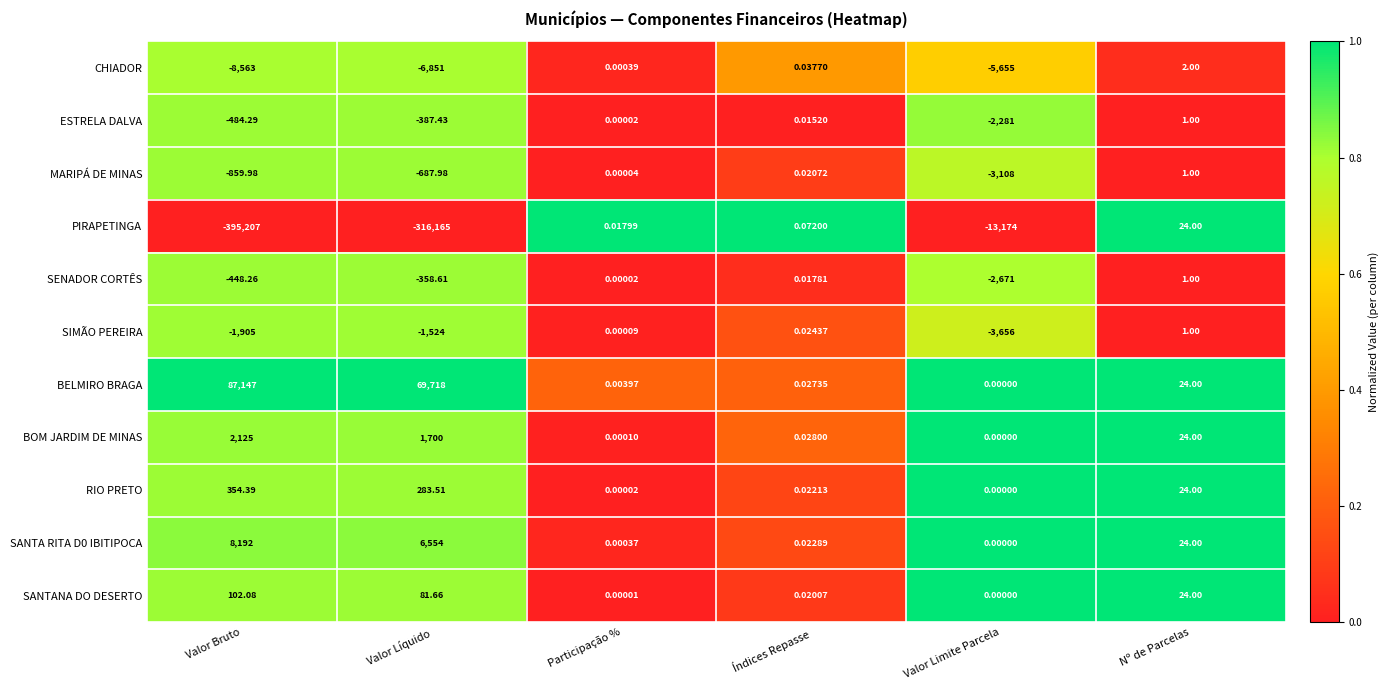

Between Índices Repasse and Valor Limite Parcela, which series saw the biggest shift?

PIRAPETINGA